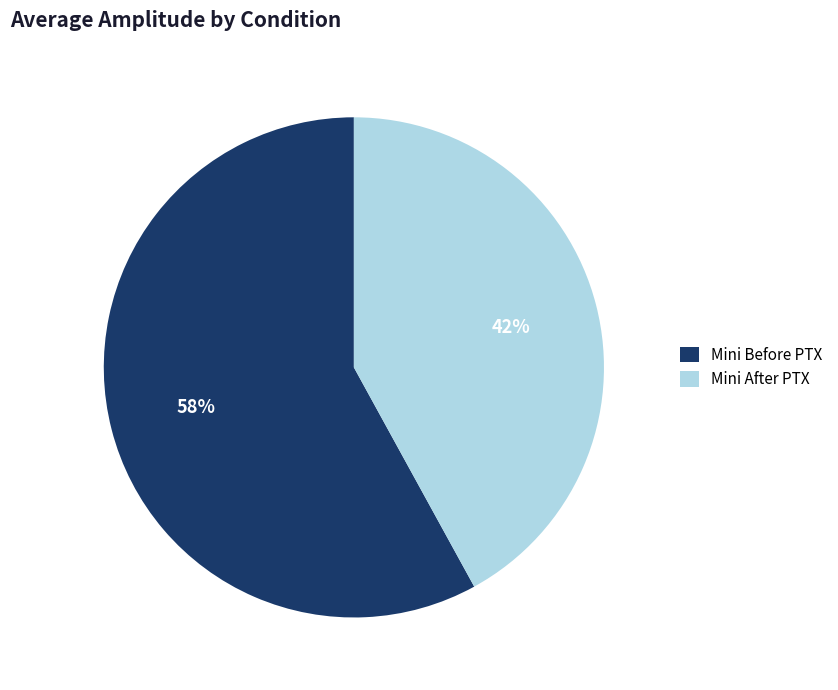

What percentage is the Mini Before PTX slice, to the nearest percent?

58%